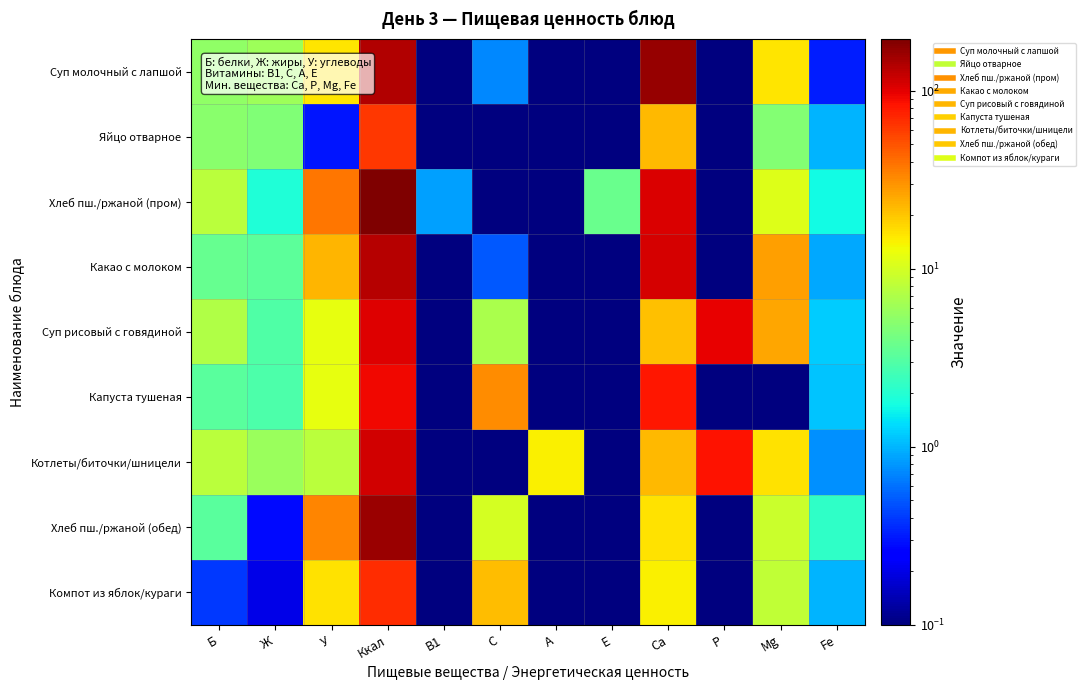

At which category does the chart reach its peak across all series?

Ккал